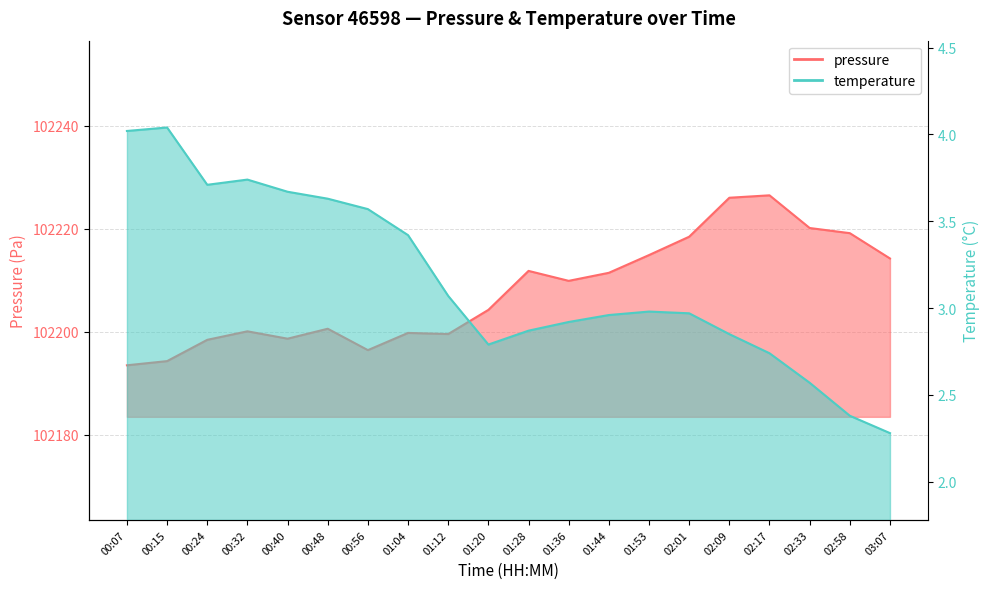

Reading left to right, extract all data points from this chart.

pressure: 00:07=102193.5	00:15=102194.3	00:24=102198.4	00:32=102200.1	00:40=102198.7	00:48=102200.6	00:56=102196.4	01:04=102199.8	01:12=102199.6	01:20=102204.2	01:28=102211.8	01:36=102209.9	01:44=102211.4	01:53=102214.9	02:01=102218.4	02:09=102226.0	02:17=102226.5	02:33=102220.1	02:58=102219.1	03:07=102214.2
temperature: 00:07=4.0	00:15=4.0	00:24=3.7	00:32=3.7	00:40=3.7	00:48=3.6	00:56=3.6	01:04=3.4	01:12=3.1	01:20=2.8	01:28=2.9	01:36=2.9	01:44=3.0	01:53=3.0	02:01=3.0	02:09=2.9	02:17=2.7	02:33=2.6	02:58=2.4	03:07=2.3